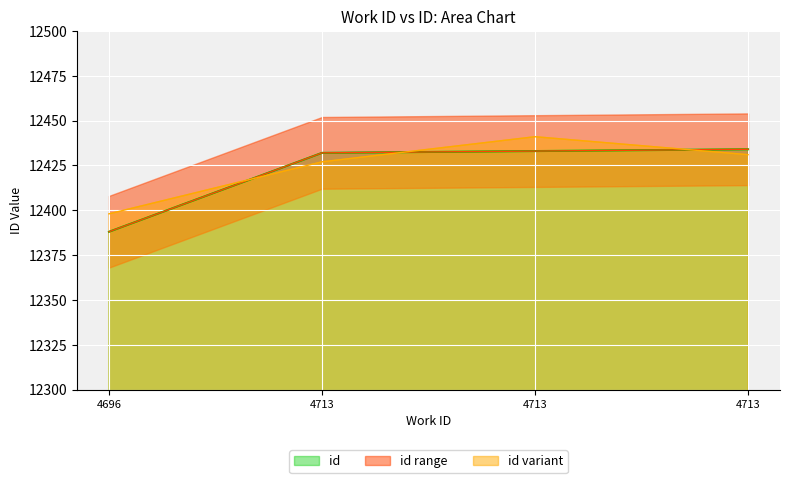

What is the difference between the maximum and minimum values?

46